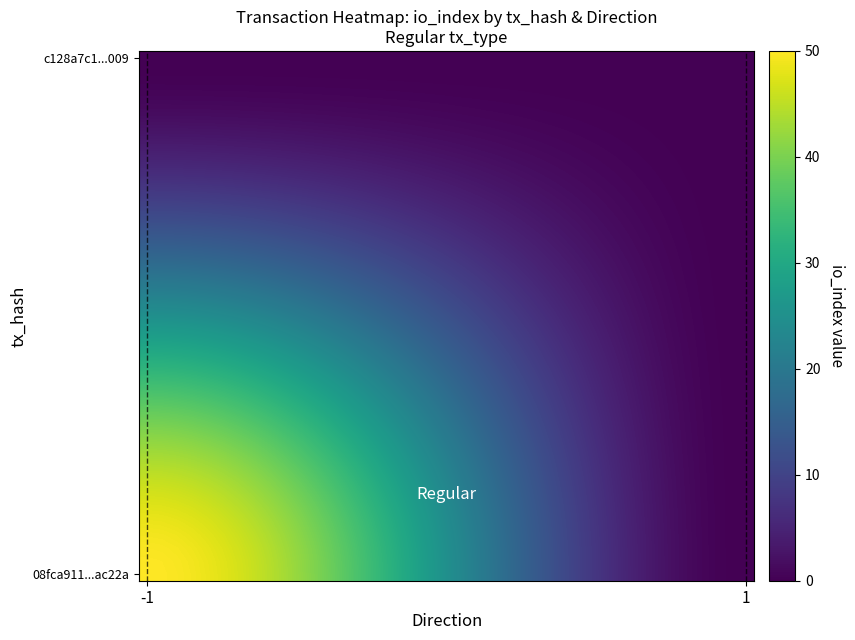

How many data points does each series have?

40